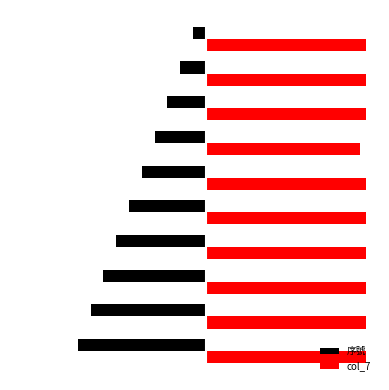

List the labels in order of 序號 value, smallest first.

劉秋蘭-1, 劉秋蘭-2, 劉秋蘭-3, 劉秋蘭-4, 劉秋蘭-5, 劉秋蘭-6, 劉秋蘭-7, 劉秋蘭-8, 劉秋蘭-9, 劉秋蘭-10